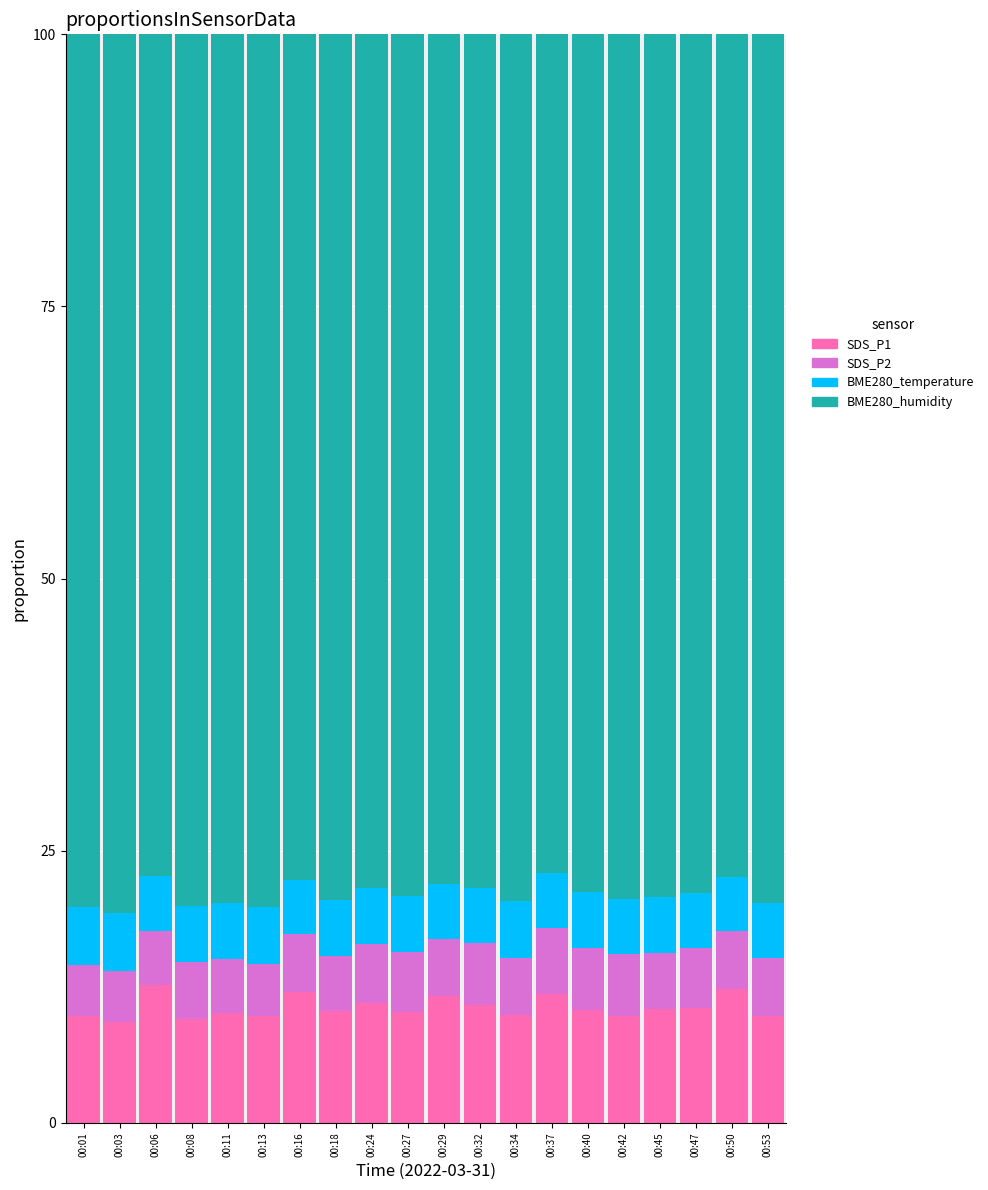

Are the bars grouped side by side (vs. stacked)?

No